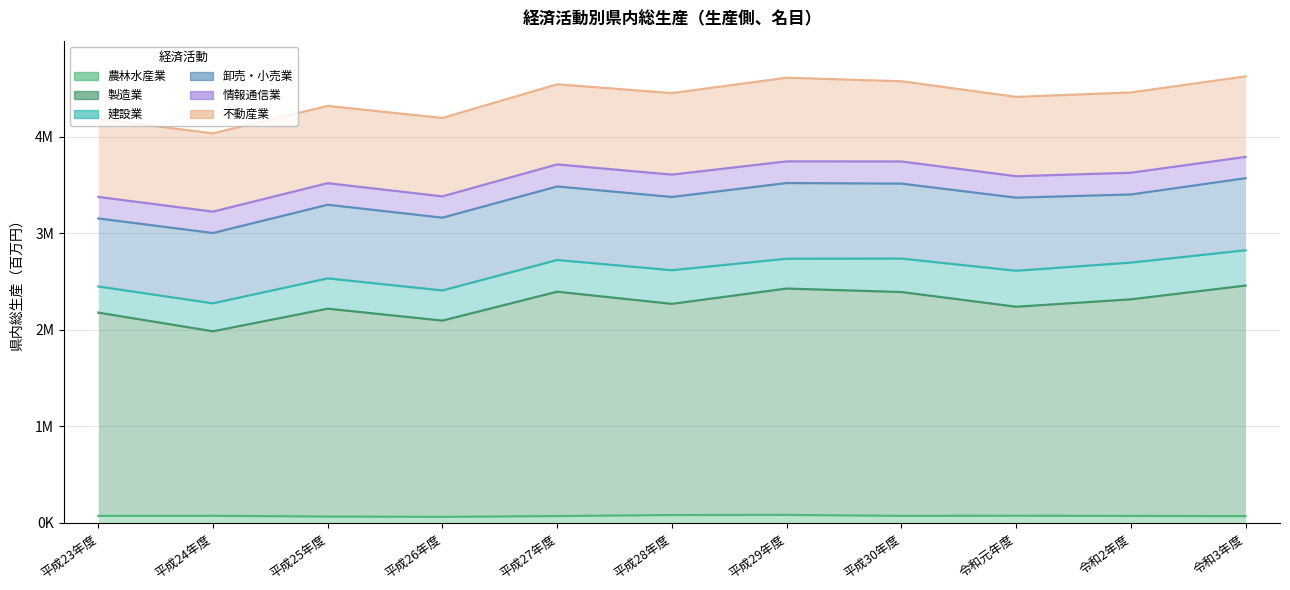

What is the label of the 11th point from the right?

平成23年度